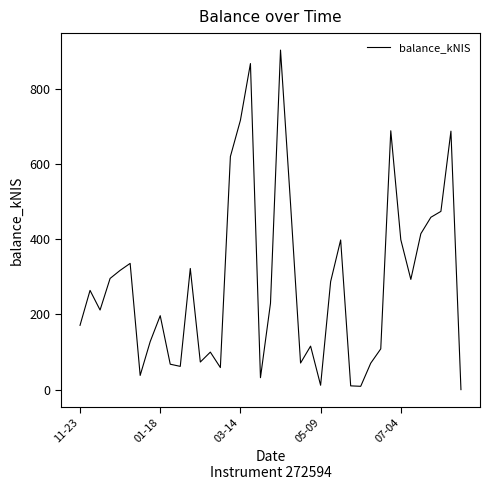

How many values exceed 229?

20